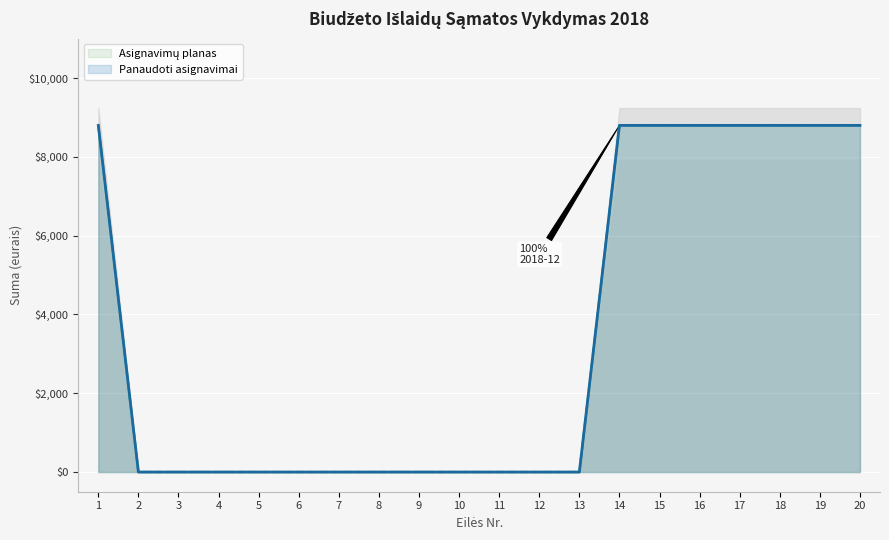

What is the difference between the second highest and second lowest values in the Panaudoti asignavimai series?

8800